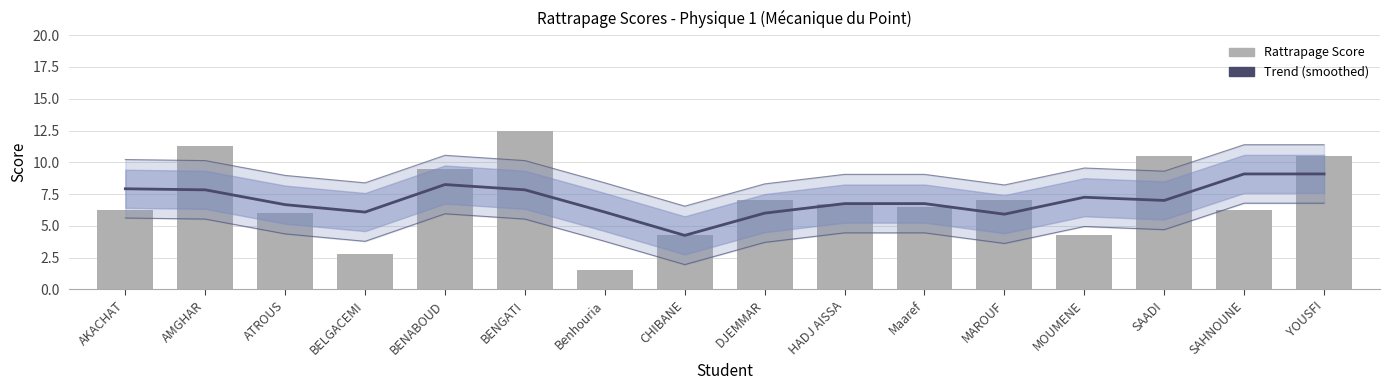

What is the difference between the Trend values at MAROUF and MOUMENE?

1.3